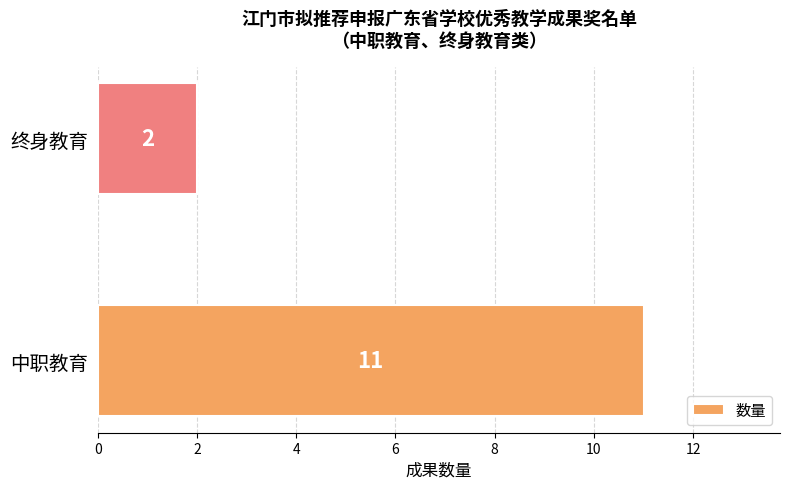

List the labels in order of value, largest first.

中职教育, 终身教育